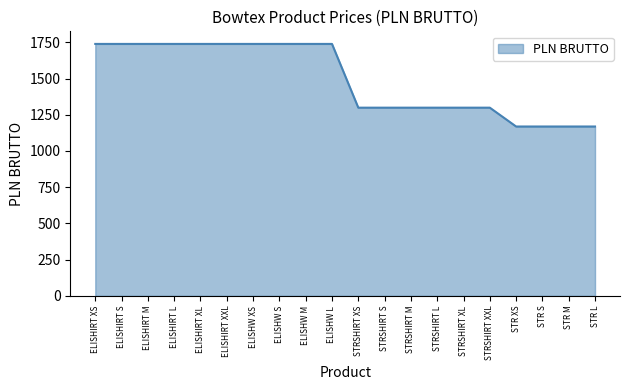

Does the chart display data point markers on the line(s)?

No